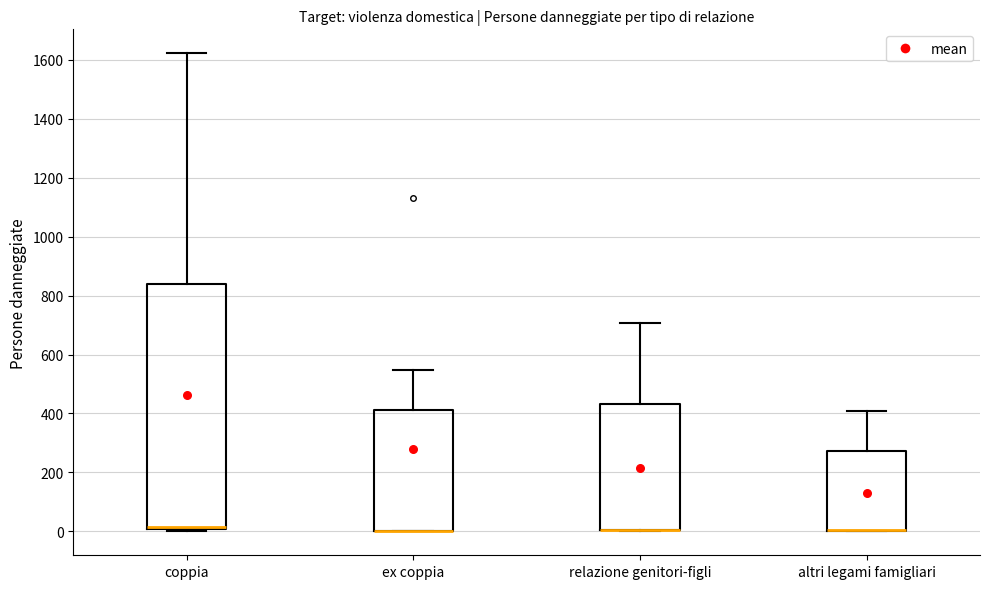

Reading left to right, transcribe this box plot: for each box, give where its median line is, the range the box spans, and where its two whiskers end, as read against the y-axis. The values are not printed on the chart, so give them approximately, as read against the axis.

coppia: median 20 (drawn on the box's lower edge), box 0 to 840, whiskers 0 (just below the box's lower edge) to 1620
ex coppia: median 0 (drawn on the box's lower edge), box 0 to 420, whiskers 0 to 540
relazione genitori-figli: median 0 (drawn on the box's lower edge), box 0 to 440, whiskers 0 to 700
altri legami famigliari: median 0 (drawn on the box's lower edge), box 0 to 280, whiskers 0 to 400